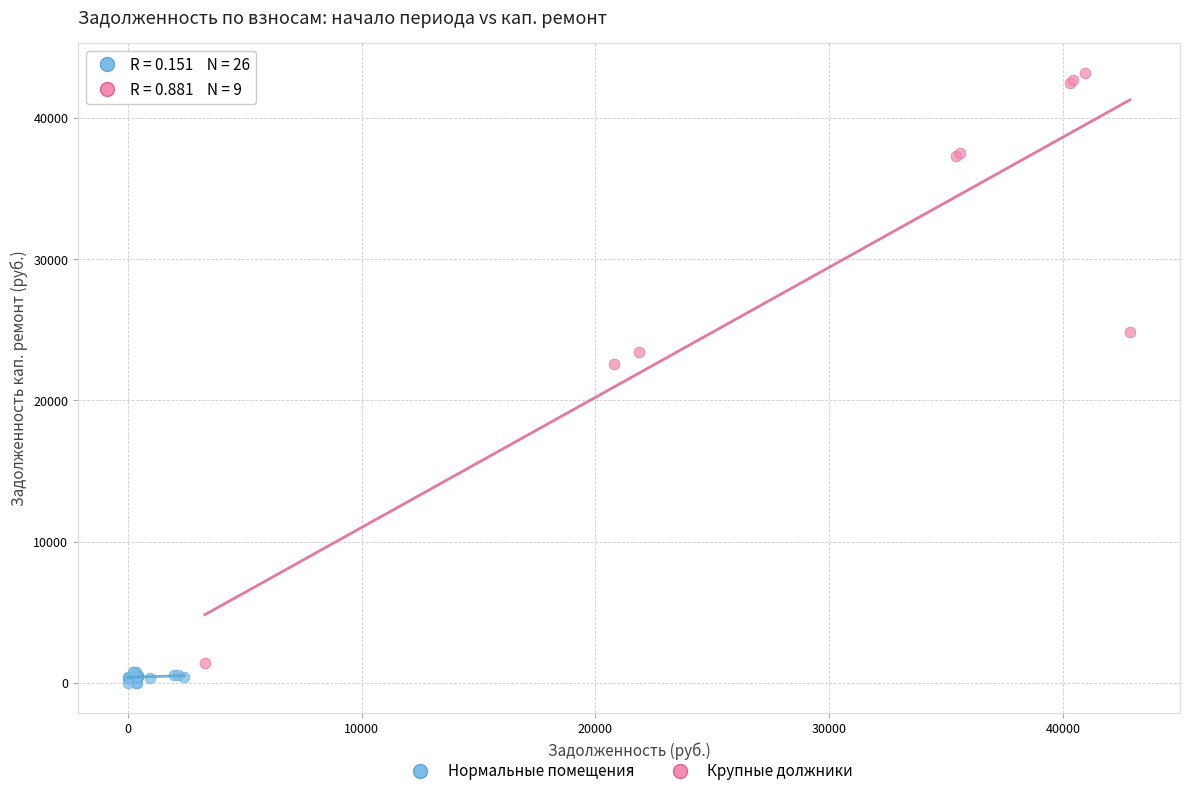

Which series reaches the maximum Y coordinate?

Крупные должники